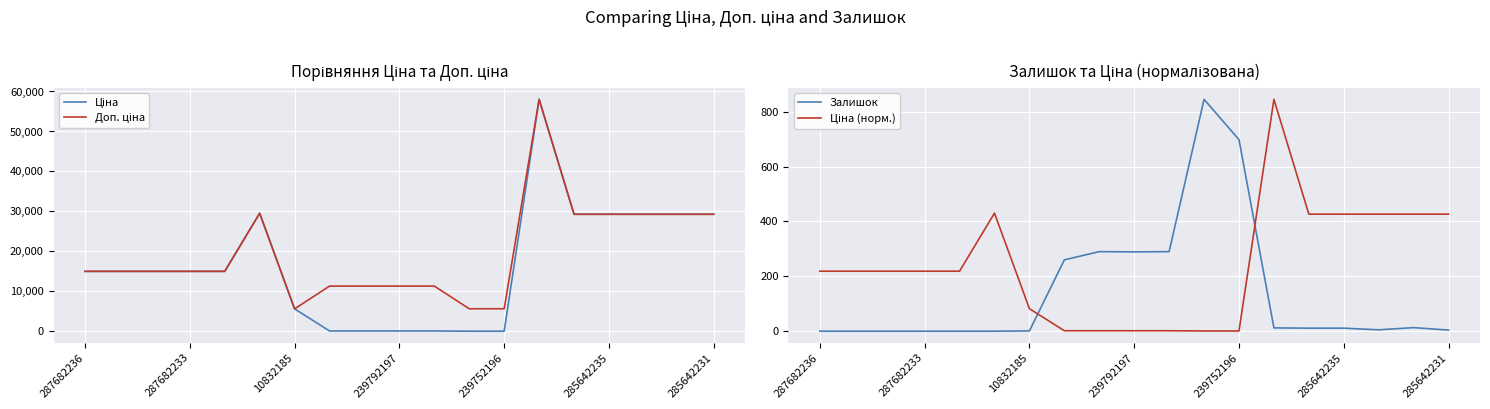

True or false: Залишок has a value of 698.0 at 239752196.

True